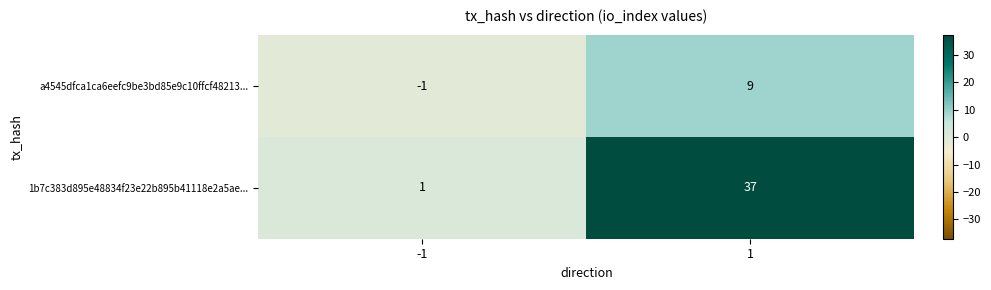

At how many categories does at least one series exceed 11?

1